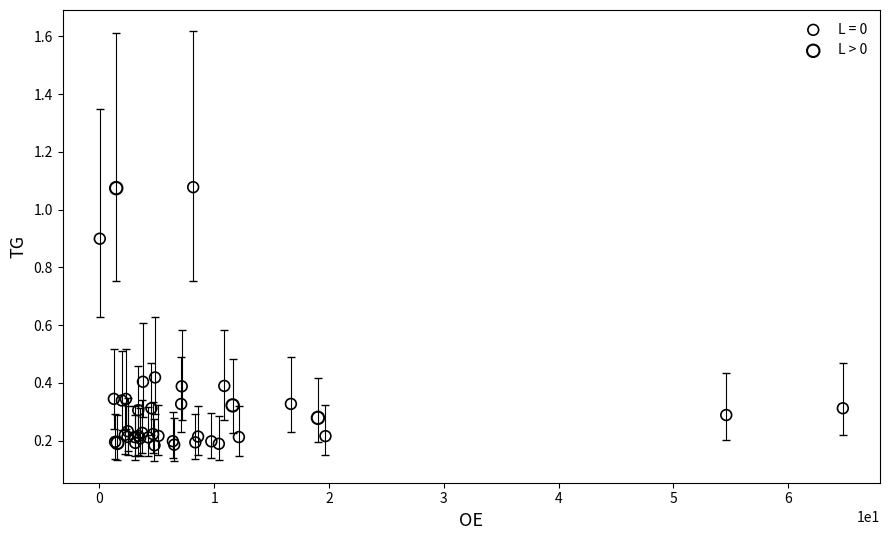

Which series has the widest spread of Y values?

L = 0